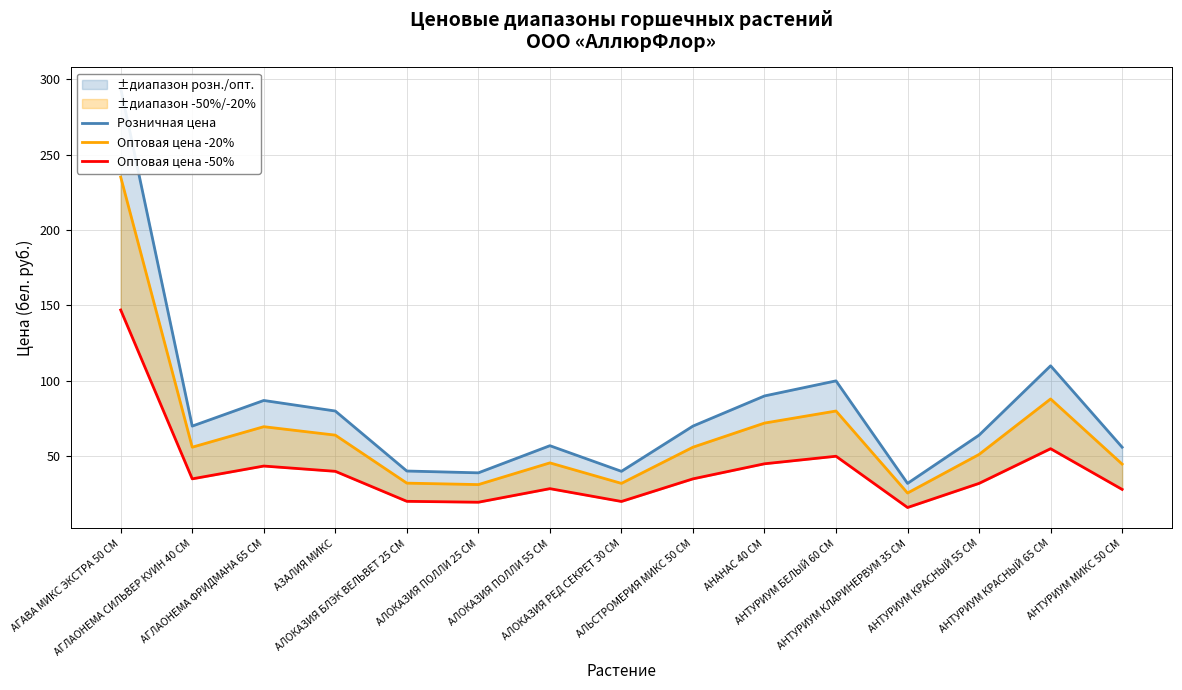

How many data points in Оптовая цена -20% are above 56?

6